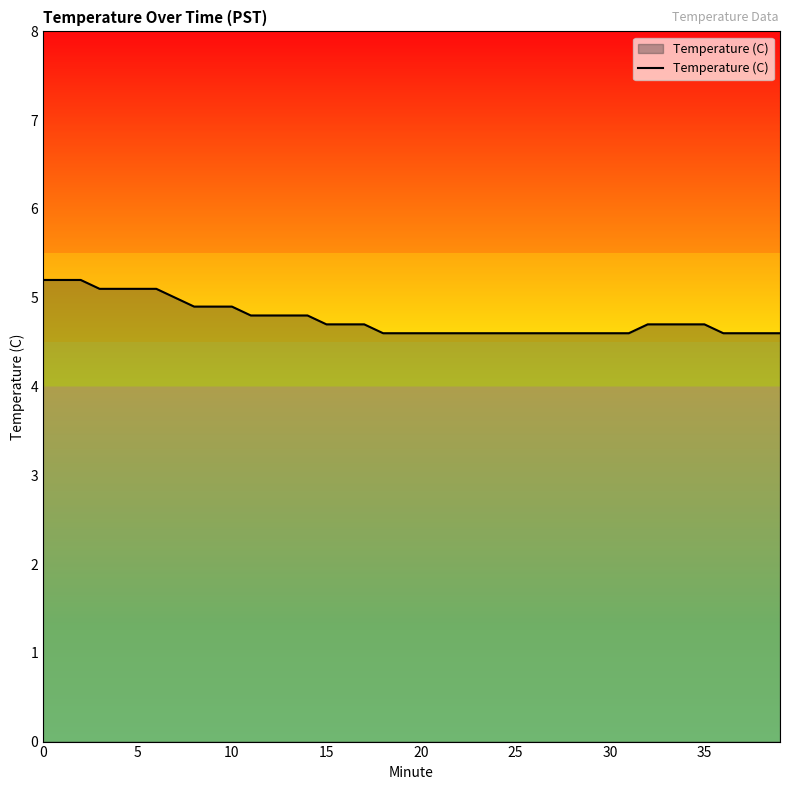

Does the chart display data point markers on the line(s)?

No